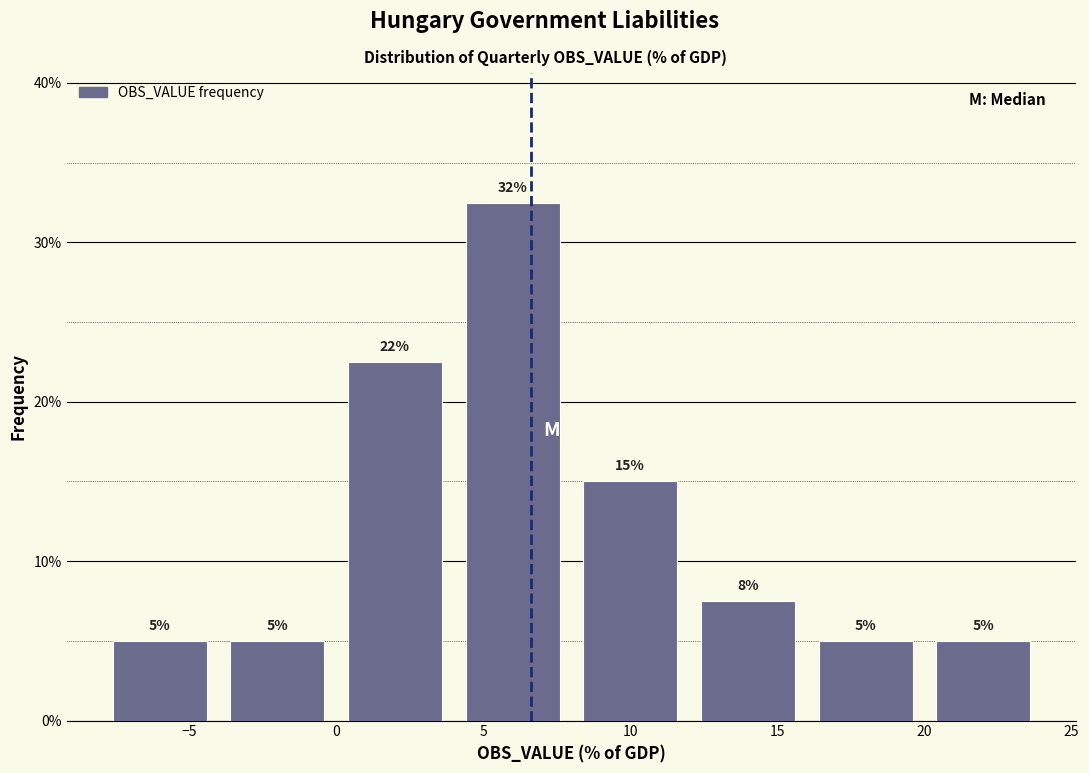

Which range on the x-axis has the tallest bar?

4 to 8